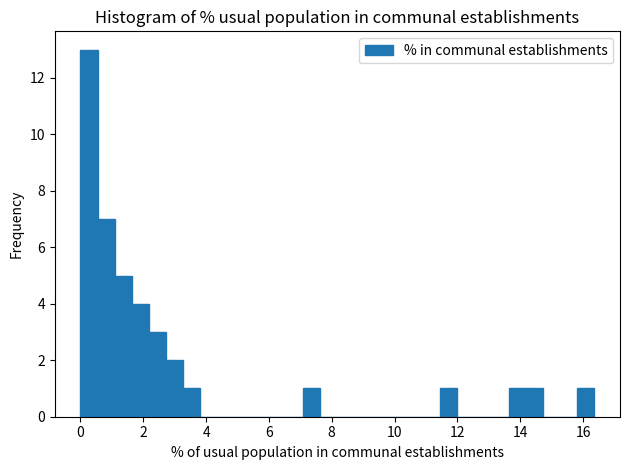

Around what value on the x-axis is the tallest bar? Give the approximate position of its centre, as read against the axis.

0.2